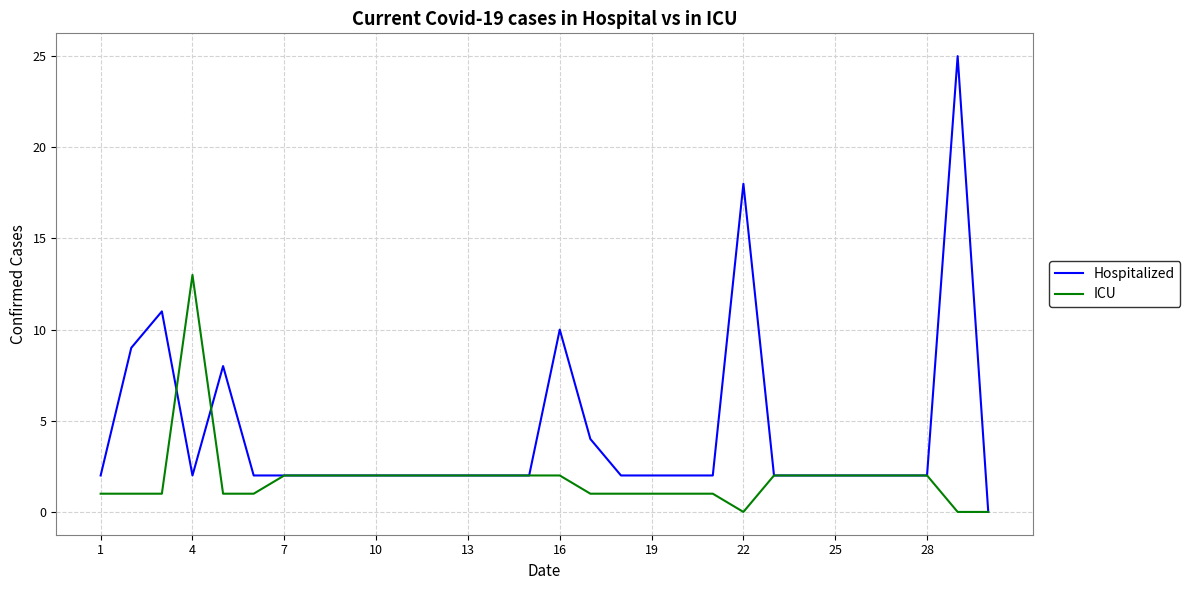

Which series has the widest spread of values?

Hospitalized